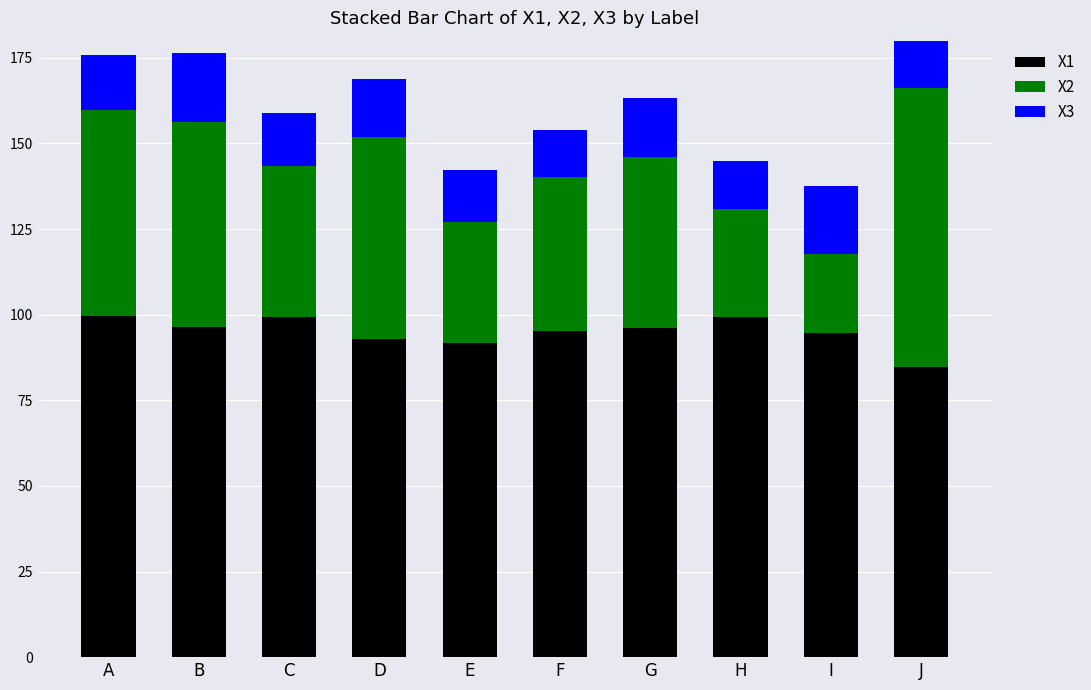

The X1 series shows 25.1 at I. True or false?

False